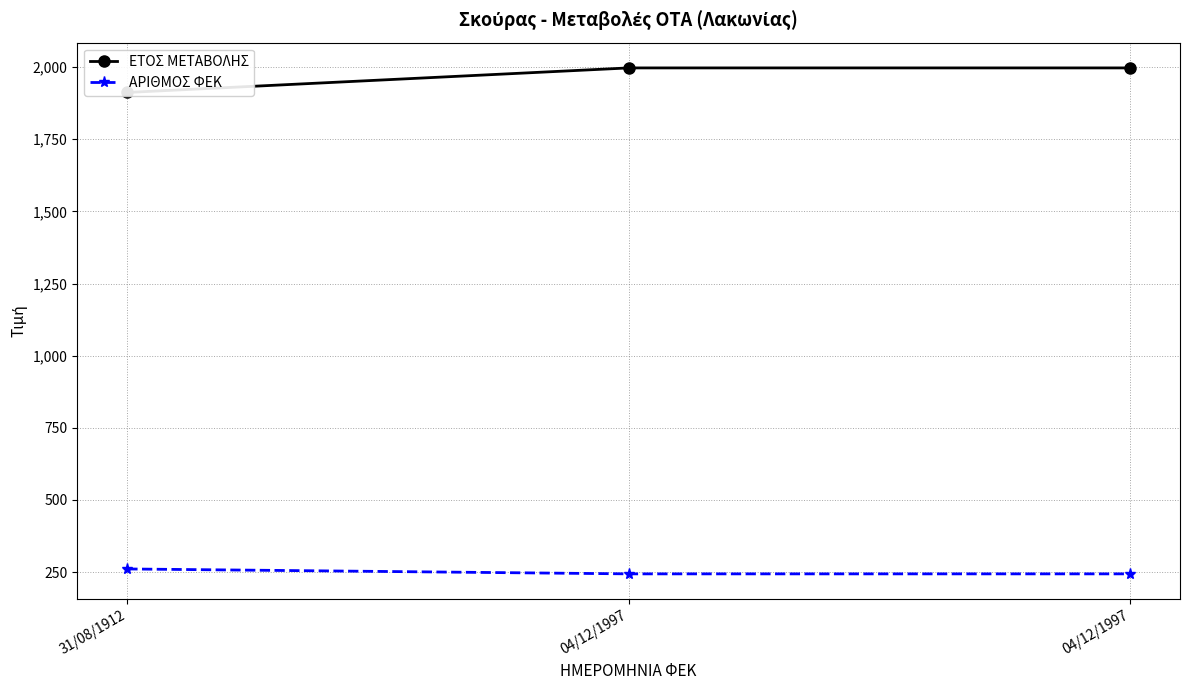

Reading left to right, list all the values displayed in this chart.

ΕΤΟΣ ΜΕΤΑΒΟΛΗΣ: 1912	1997	1997
ΑΡΙΘΜΟΣ ΦΕΚ: 261	244	244